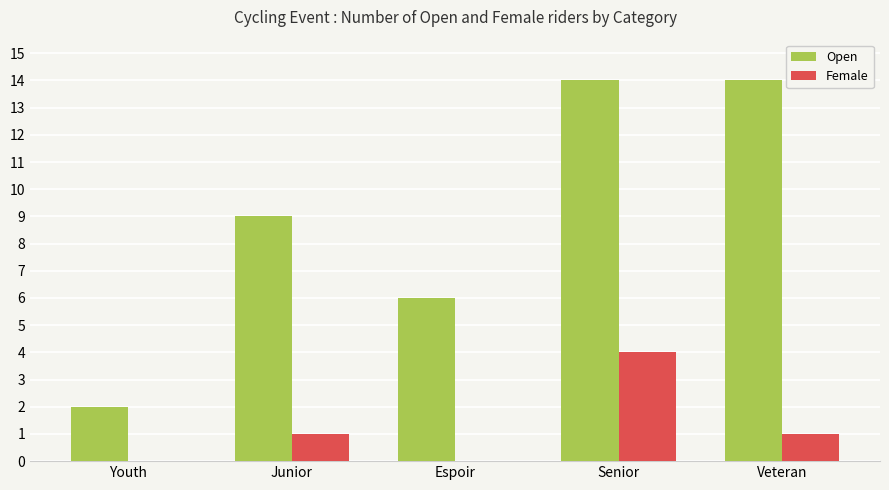

Reading left to right, transcribe all the data shown in this chart.

Open: 2	9	6	14	14
Female: 0	1	0	4	1